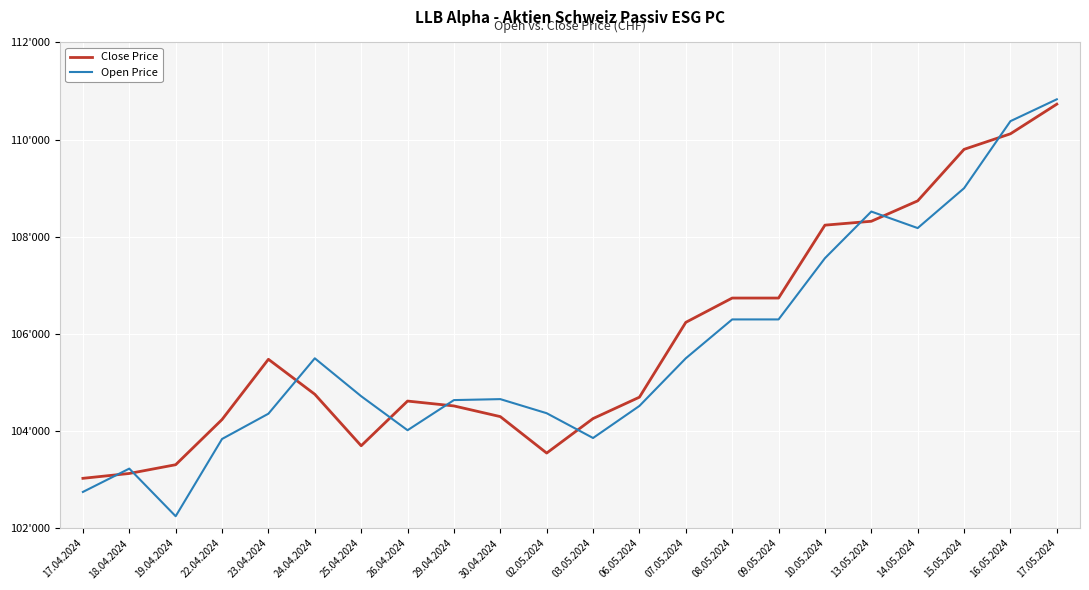

True or false: Close Price has more than 1 points higher than both neighbors.

True